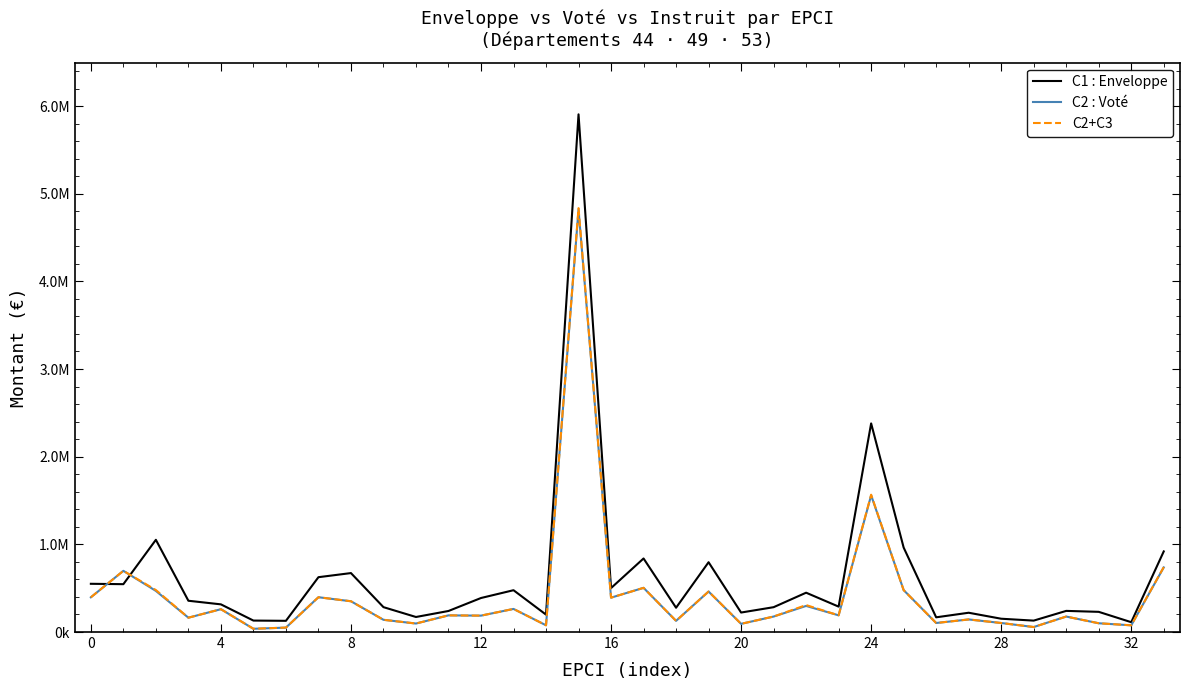

What are all the series names shown in the legend?

C1 : Enveloppe, C2 : Voté, C2+C3